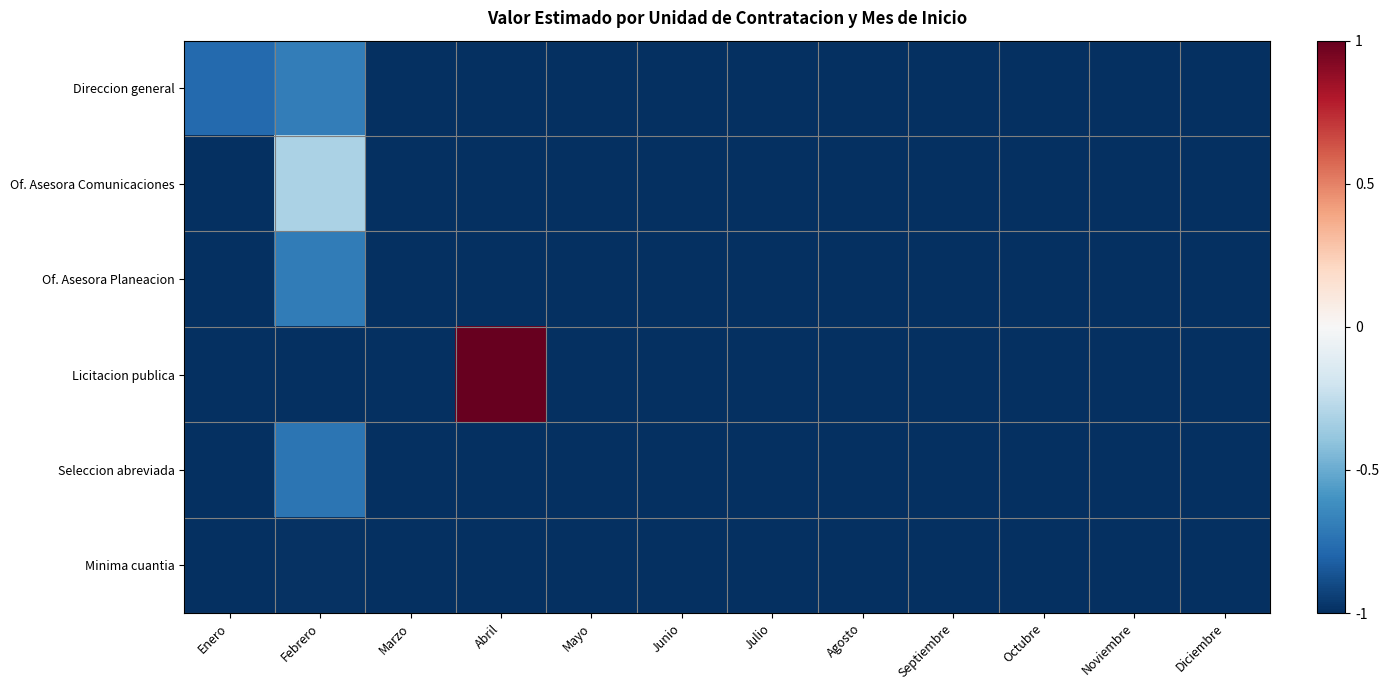

What is the minimum value shown in the chart?

-1.0